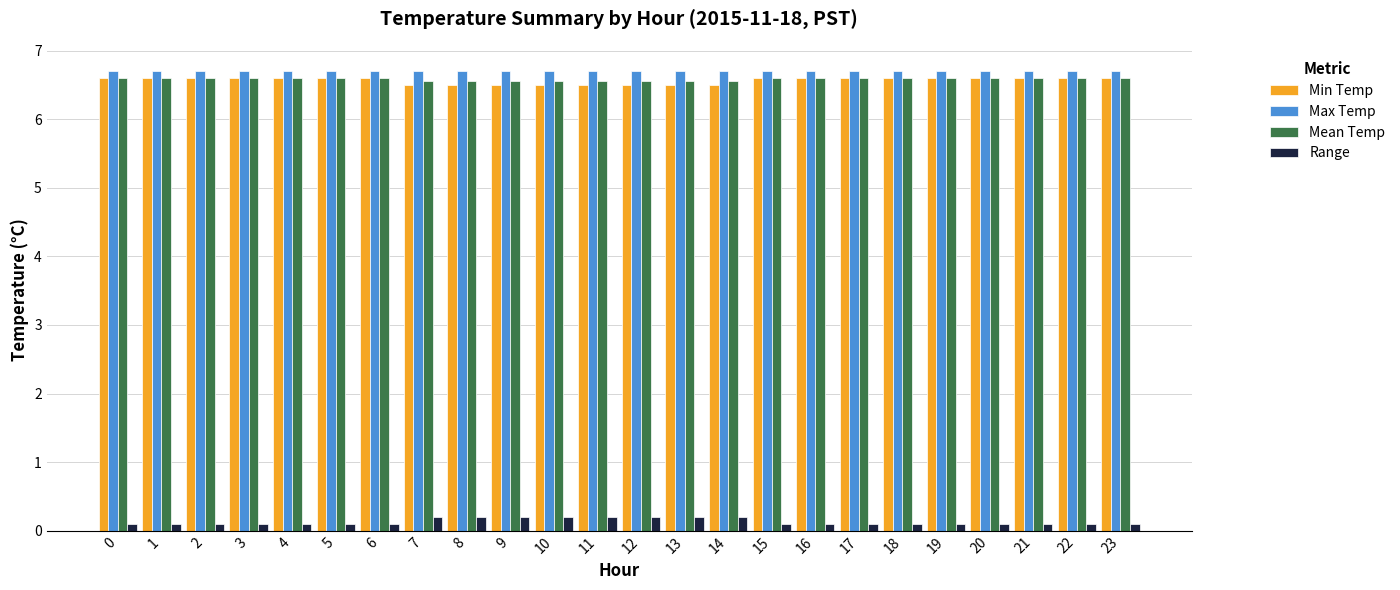

How many series are shown in this chart?

4